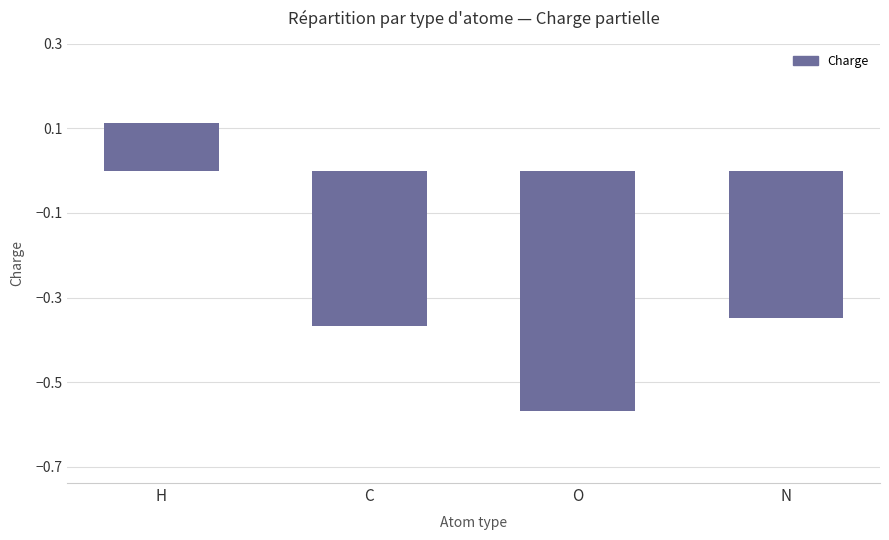

Does the chart contain any negative values?

Yes